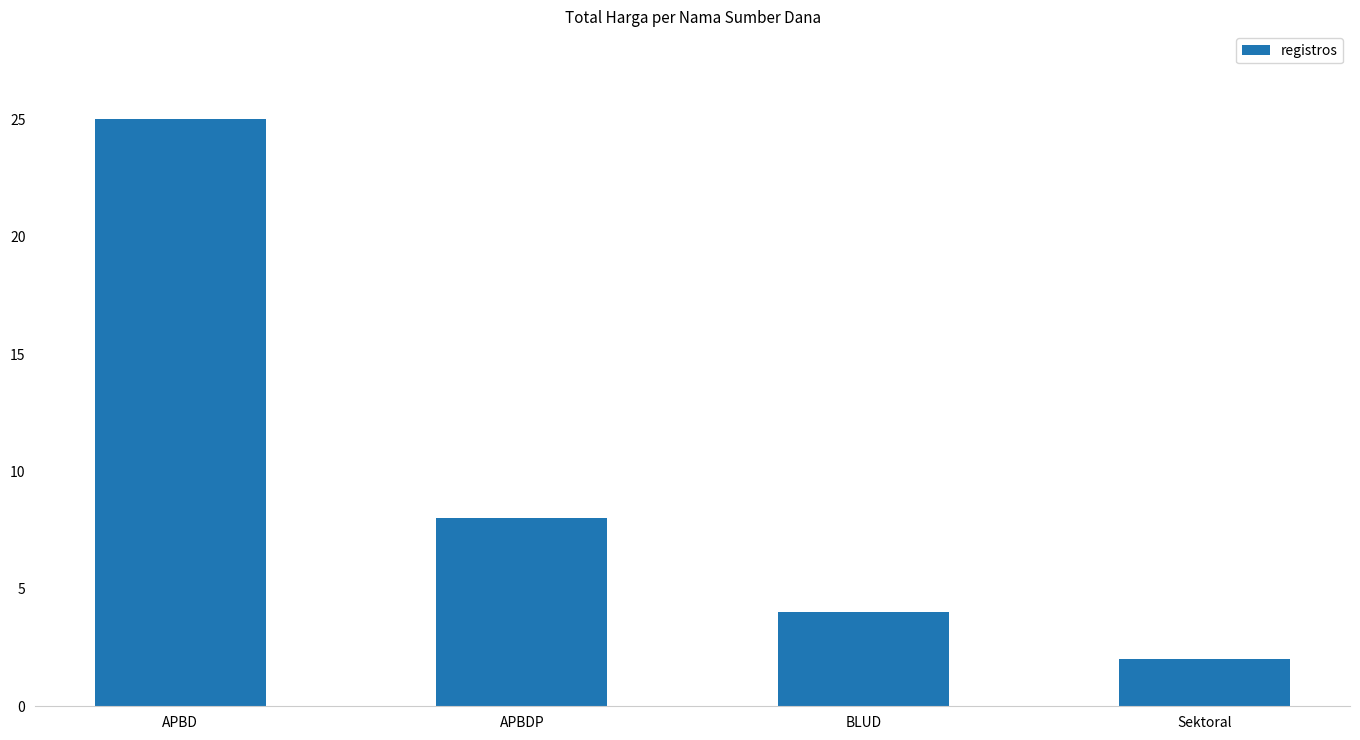

List the labels in order of value, smallest first.

Sektoral, BLUD, APBDP, APBD